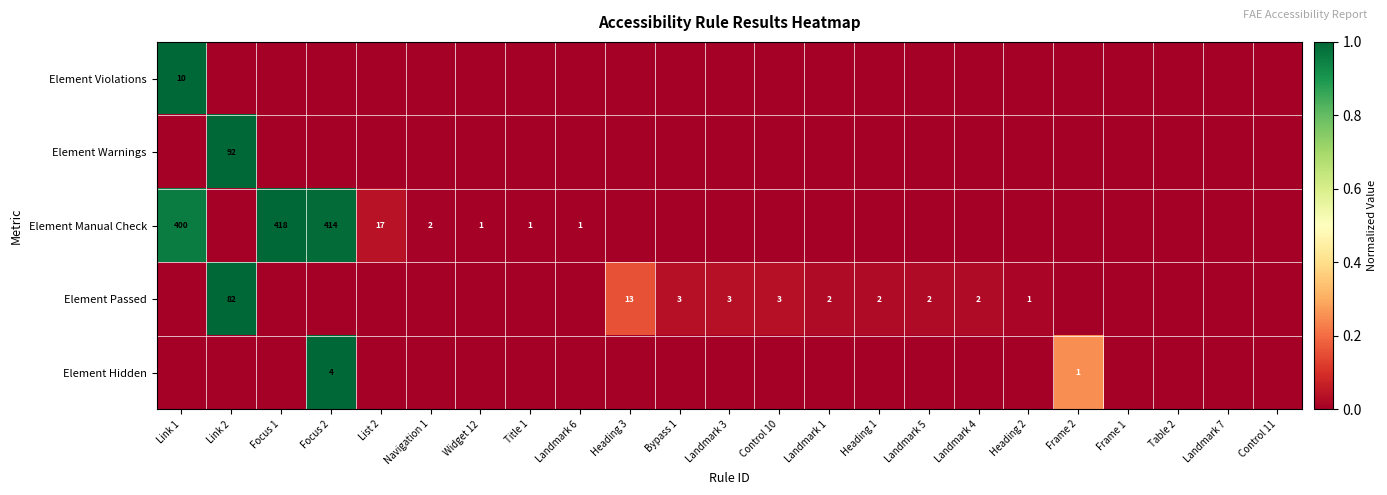

Is it true that Element Hidden equals -0.4 at Control 10?

False